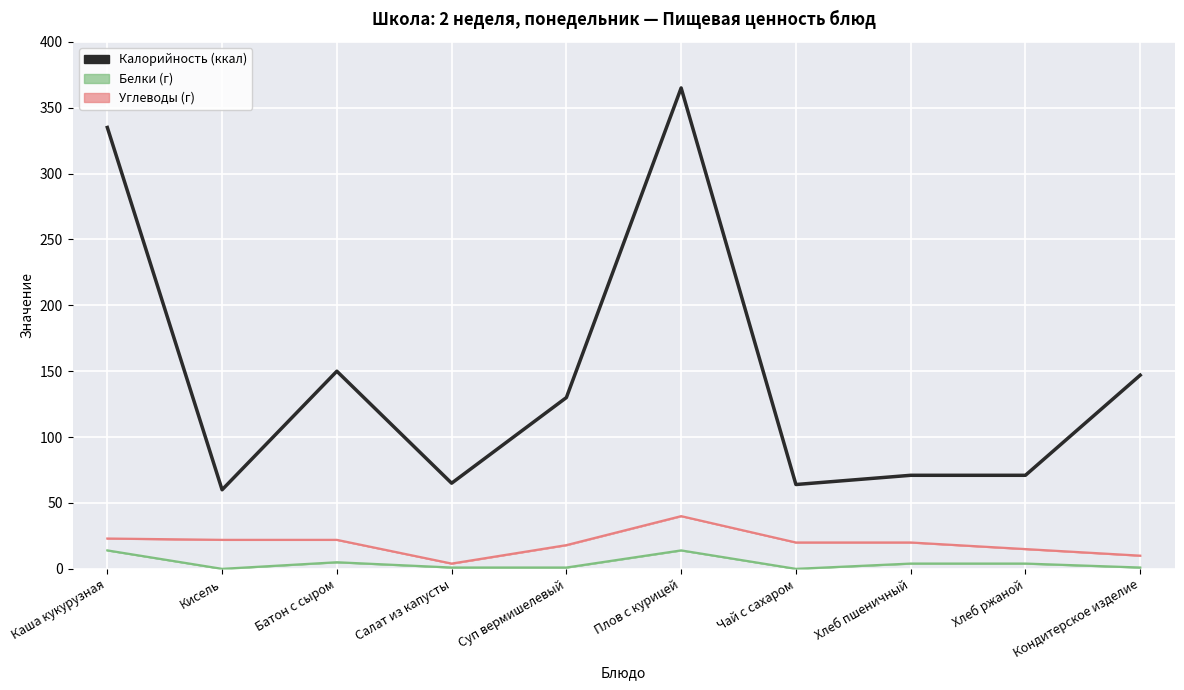

How many points are lower than both their immediate neighbors (excluding endpoints)?

3